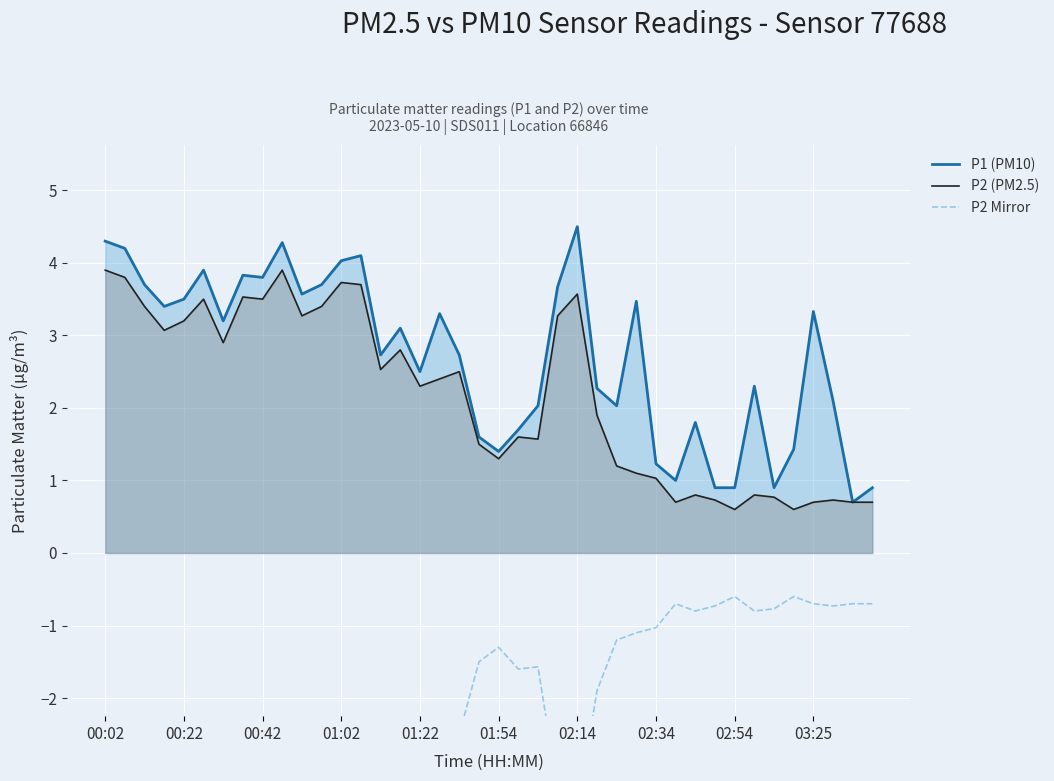

Which category has the highest value in the P1 (PM10) series?

02:14